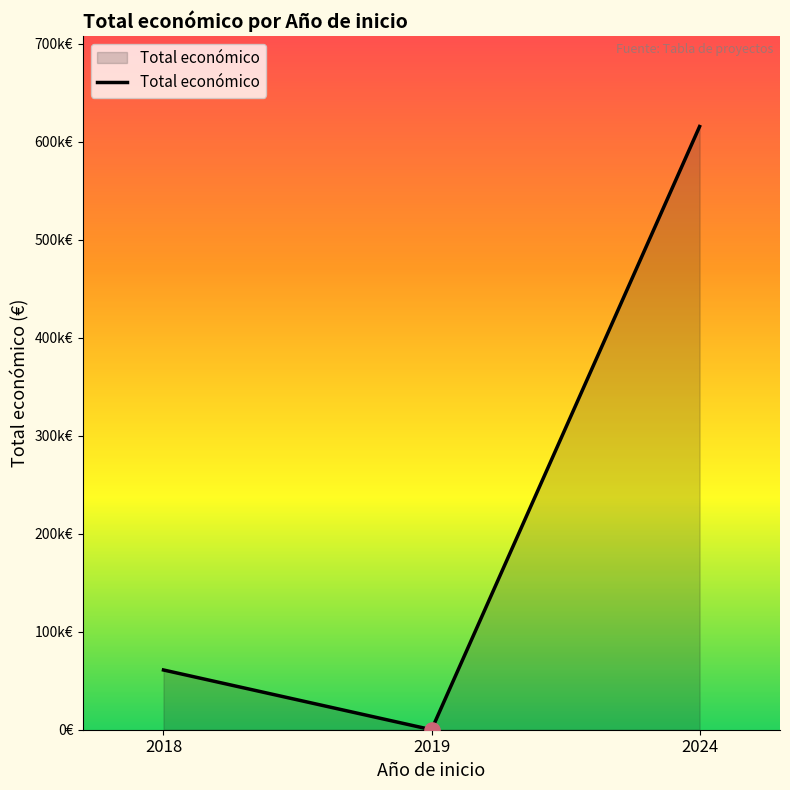

Between 2019 and 2024, which is larger?

2024